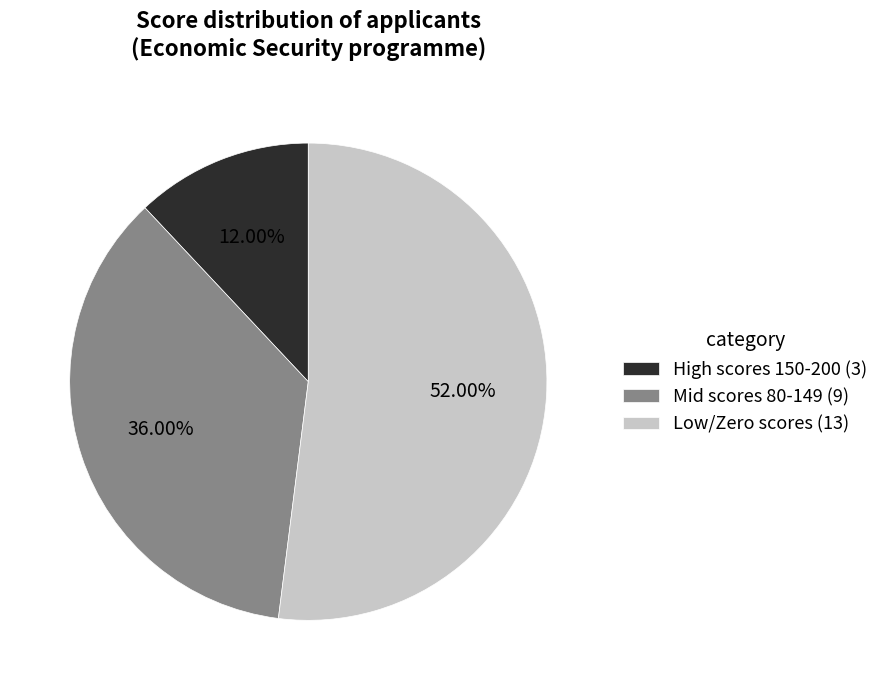

Which slice represents more than half of the pie?

Low/Zero scores (13)